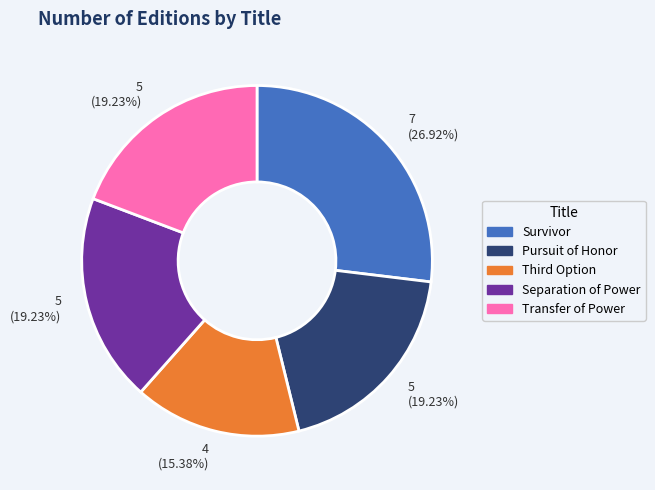

To the nearest percent, what is the average slice percentage?

20%